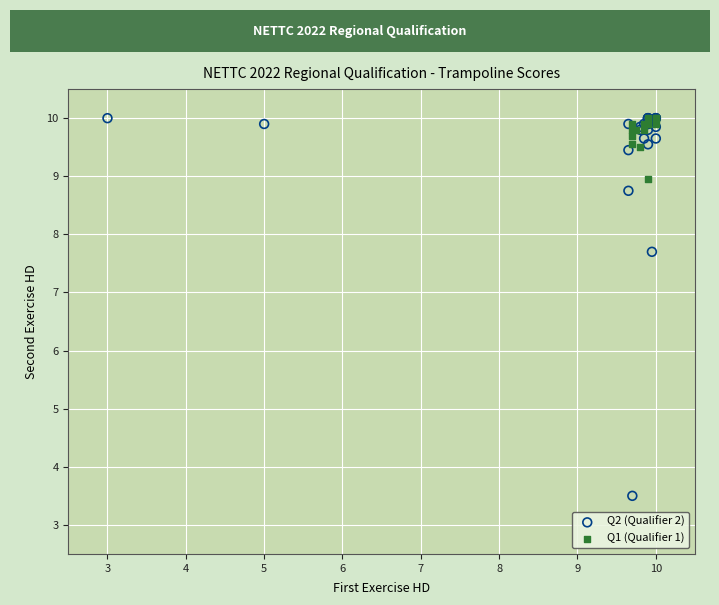

Which series has the widest spread of Y values?

Q2 (Qualifier 2)